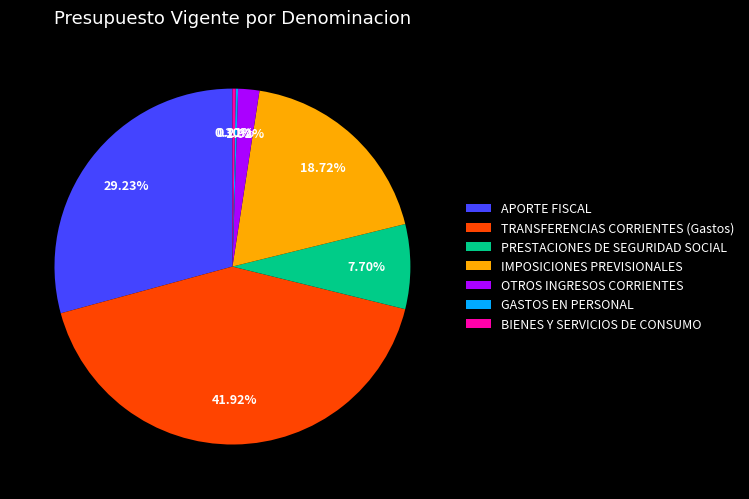

Which slice is the largest?

TRANSFERENCIAS CORRIENTES (Gastos)